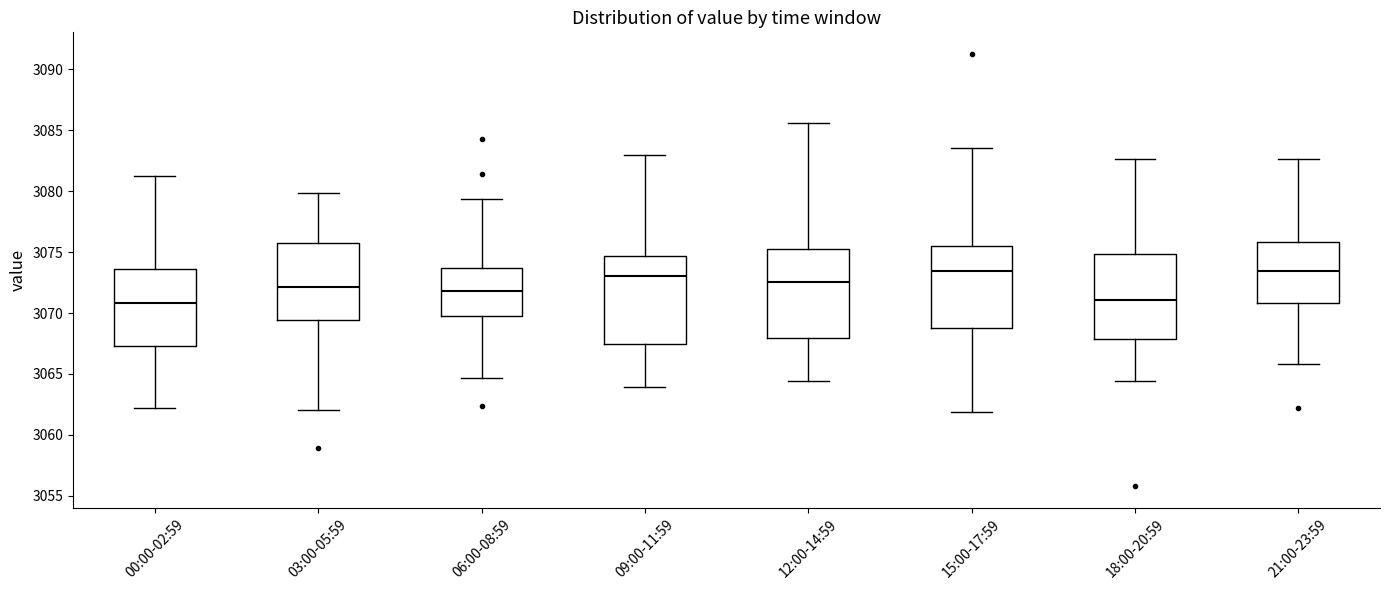

Reading left to right, transcribe this box plot: for each box, give where its median line is, the range the box spans, and where its two whiskers end, as read against the y-axis. The values are not printed on the chart, so give them approximately, as read against the axis.

00:00-02:59: median 3071.0, box 3067.5 to 3073.5, whiskers 3062.0 to 3081.5
03:00-05:59: median 3072.0, box 3069.5 to 3076.0, whiskers 3062.0 to 3080.0
06:00-08:59: median 3072.0, box 3070.0 to 3073.5, whiskers 3064.5 to 3079.5
09:00-11:59: median 3073.0, box 3067.5 to 3074.5, whiskers 3064.0 to 3083.0
12:00-14:59: median 3072.5, box 3068.0 to 3075.0, whiskers 3064.5 to 3085.5
15:00-17:59: median 3073.5, box 3068.5 to 3075.5, whiskers 3062.0 to 3083.5
18:00-20:59: median 3071.0, box 3068.0 to 3075.0, whiskers 3064.5 to 3082.5
21:00-23:59: median 3073.5, box 3071.0 to 3076.0, whiskers 3066.0 to 3082.5